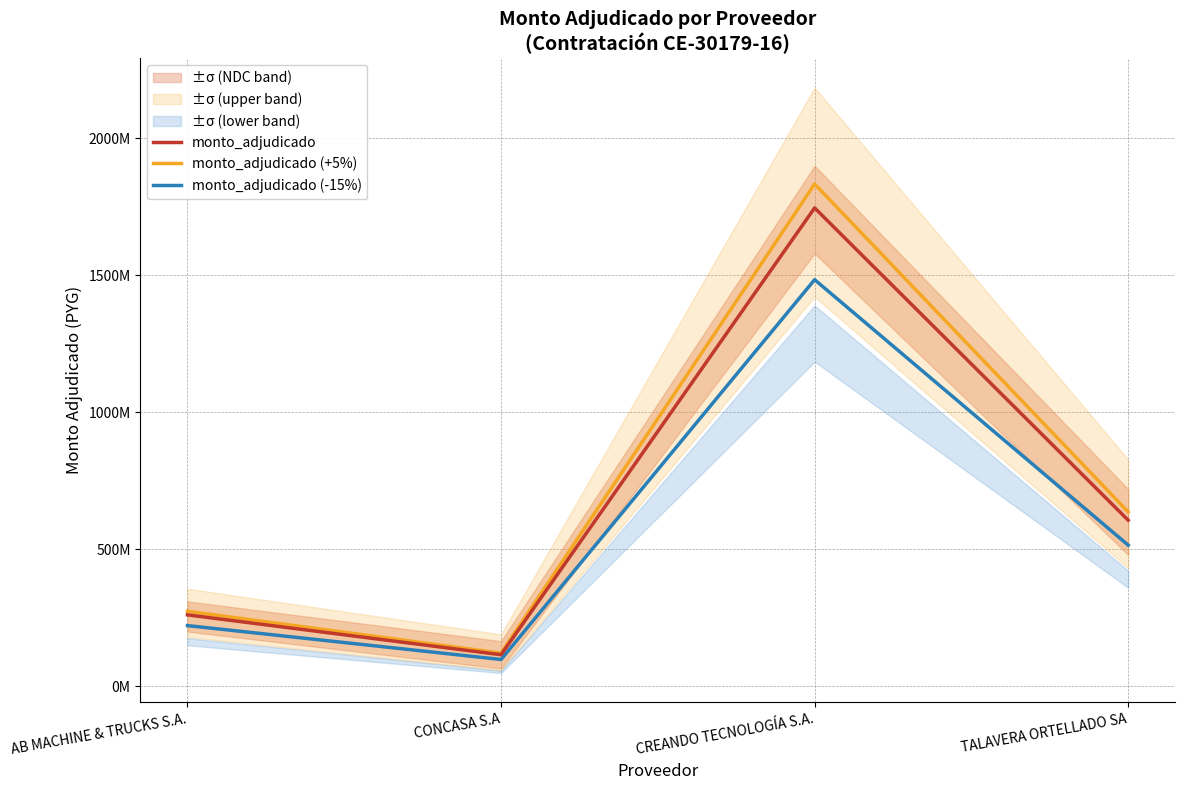

True or false: monto_adjudicado has more than 2 interior local peaks.

False